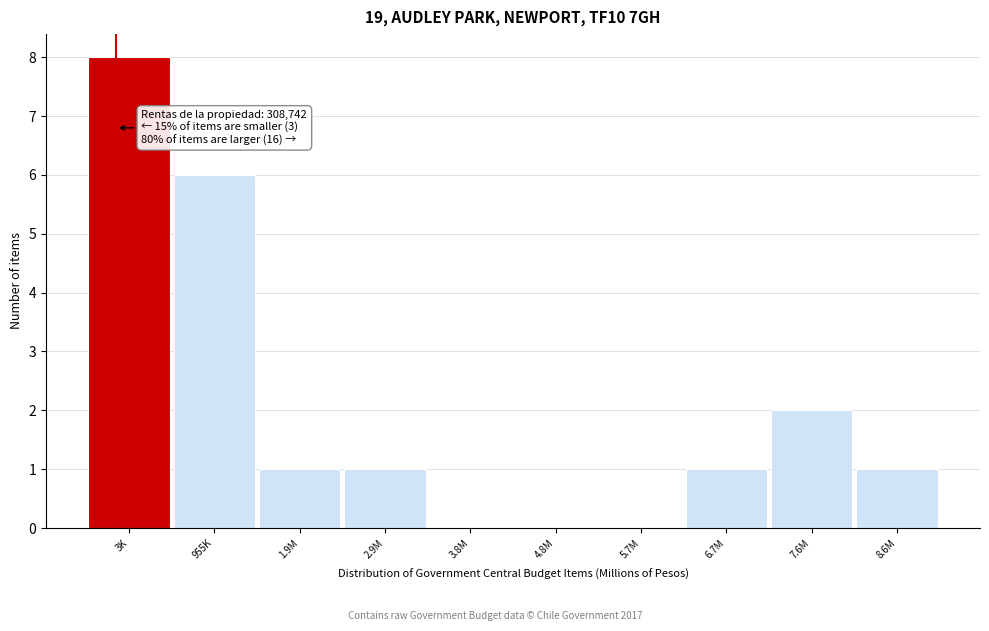

Reading right to left, what are all the values shown in this chart?

8.6M=1	7.6M=2	6.7M=1	5.7M=0	4.8M=0	3.8M=0	2.9M=1	1.9M=1	955K=6	3K=8